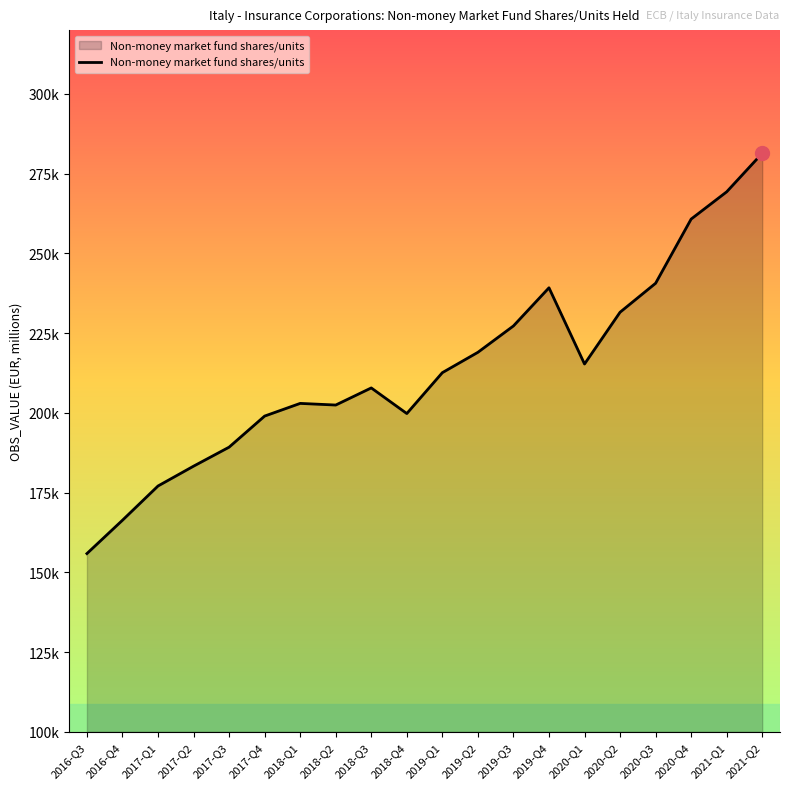

Does the chart display data point markers on the line(s)?

No